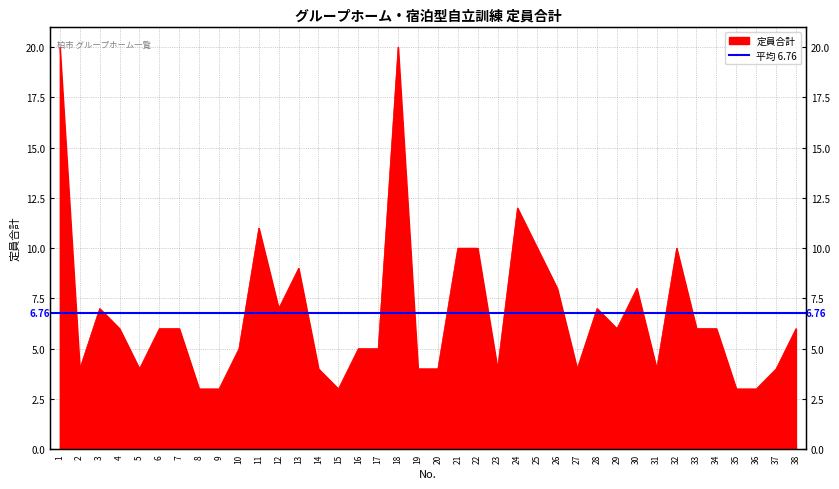

Rank the categories by value from highest to lowest.

1, 18, 24, 11, 21, 22, 25, 32, 13, 26, 30, 3, 12, 28, 4, 6, 7, 29, 33, 34, 38, 10, 16, 17, 2, 5, 14, 19, 20, 23, 27, 31, 37, 8, 9, 15, 35, 36